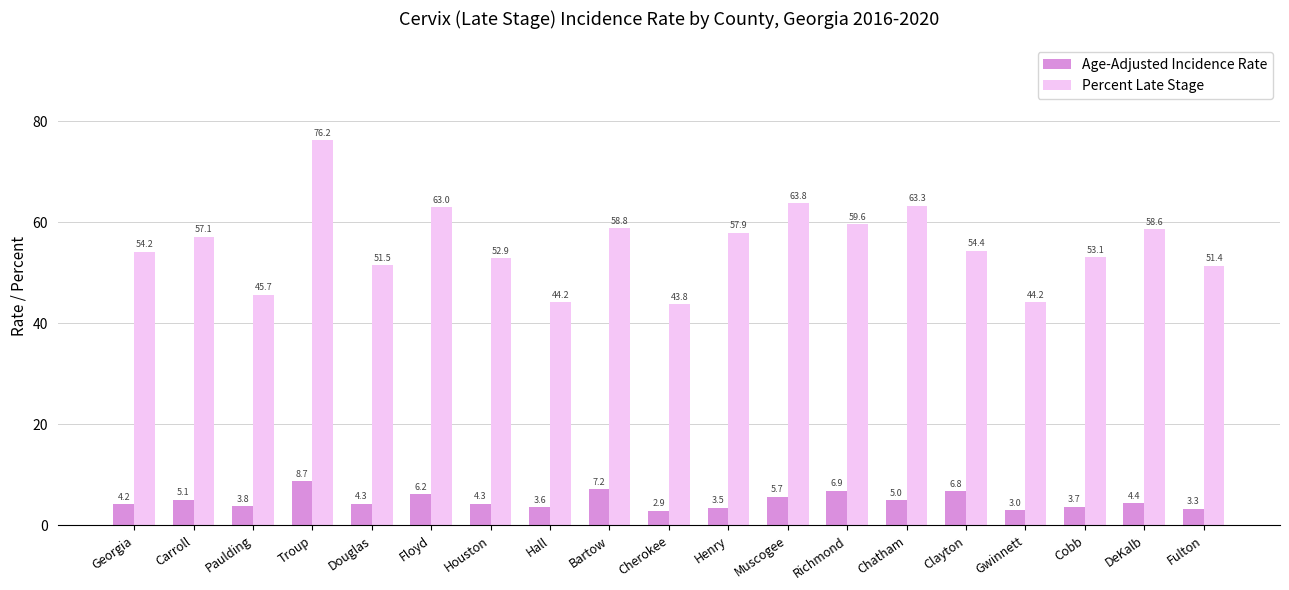

Rank the series by their maximum value, from highest to lowest.

Percent Late Stage, Age-Adjusted Incidence Rate